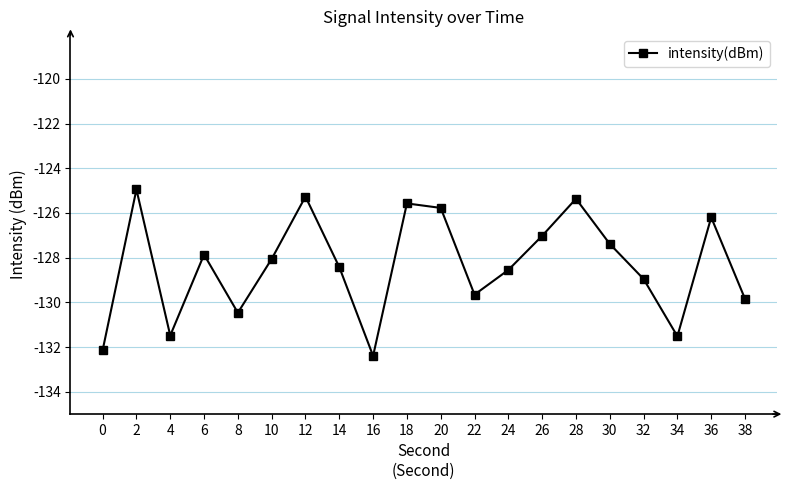

At which category does the data reach its first local valley?

4